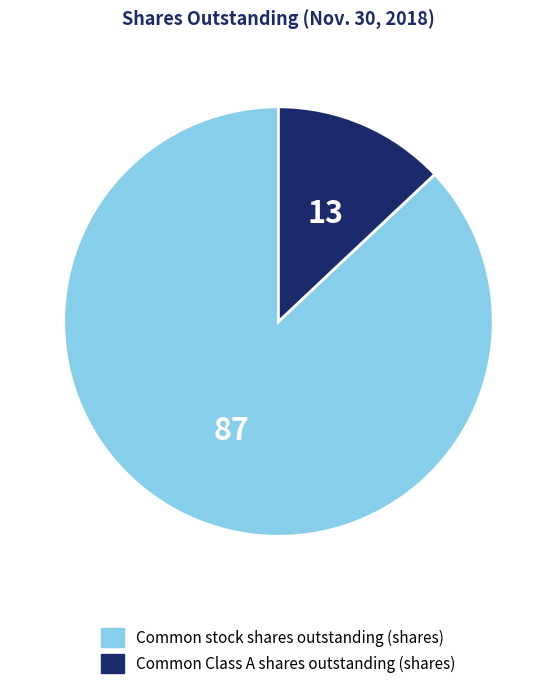

Combined, do Common stock shares outstanding (shares) and Common Class A shares outstanding (shares) account for over 50%?

Yes